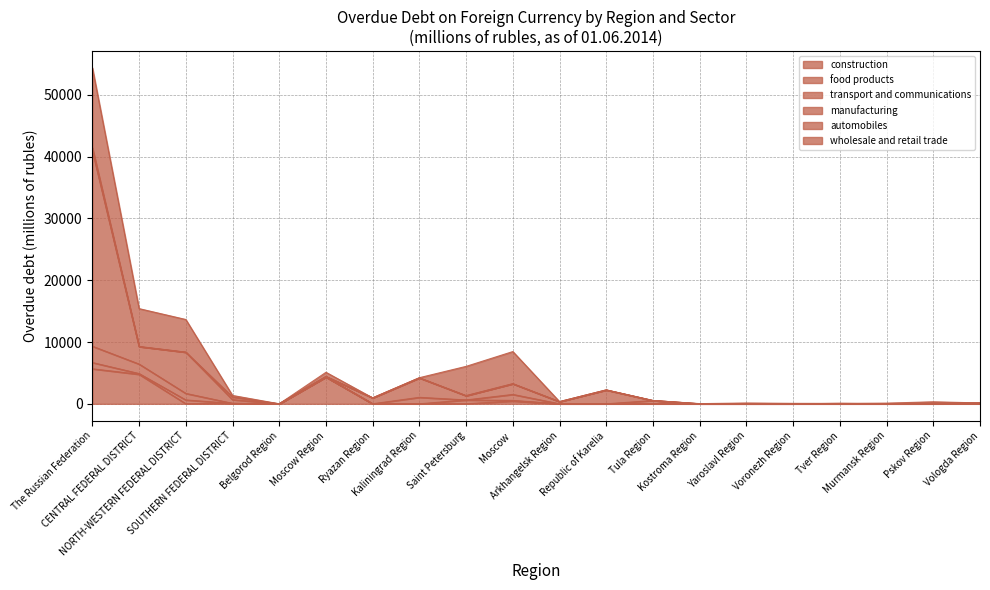

Rank the categories by automobiles value from lowest to highest.

CENTRAL FEDERAL DISTRICT, NORTH-WESTERN FEDERAL DISTRICT, Belgorod Region, Moscow Region, Ryazan Region, Kaliningrad Region, Saint Petersburg, Moscow , Arkhangelsk Region, Republic of Karelia, Tula Region, Kostroma Region, Yaroslavl Region, Voronezh Region, Tver Region, Murmansk Region, Pskov Region, Vologda Region, SOUTHERN FEDERAL DISTRICT, The Russian Federation